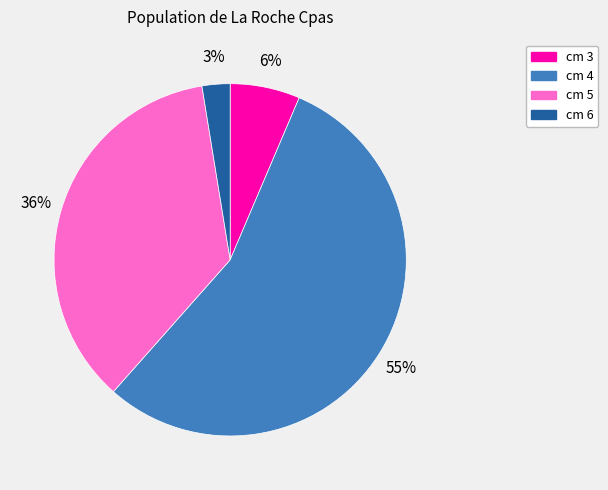

Count the number of slices in the pie.

4